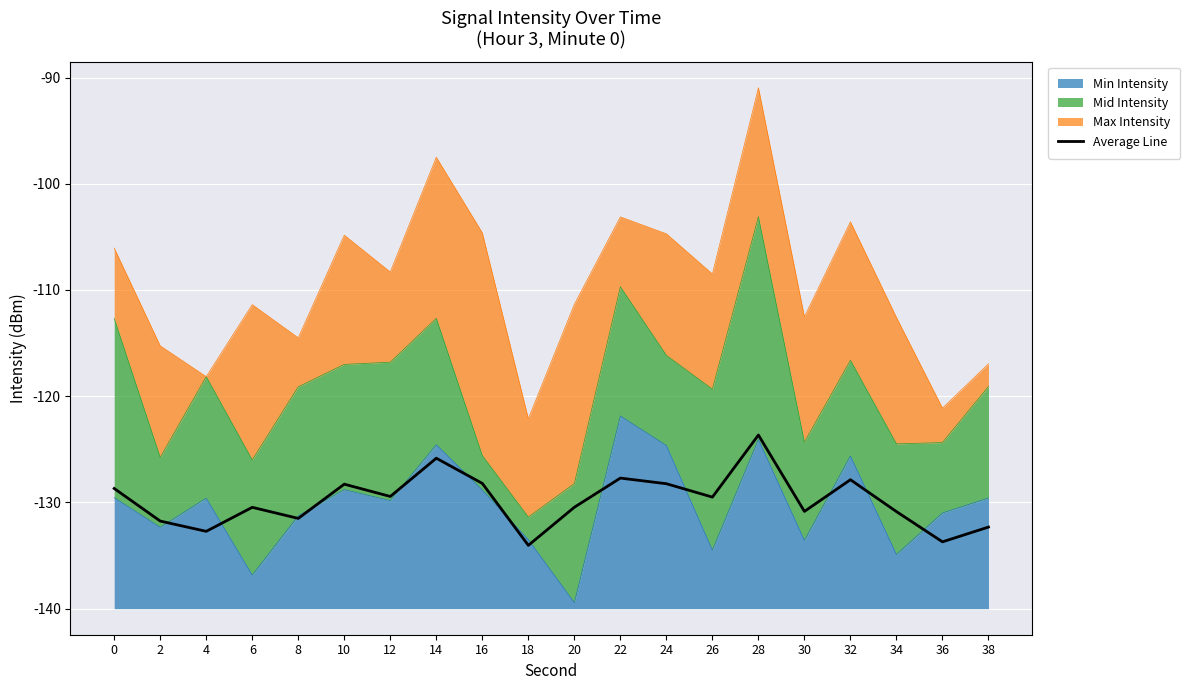

What is the difference between the values at 0 and 18?

5.4